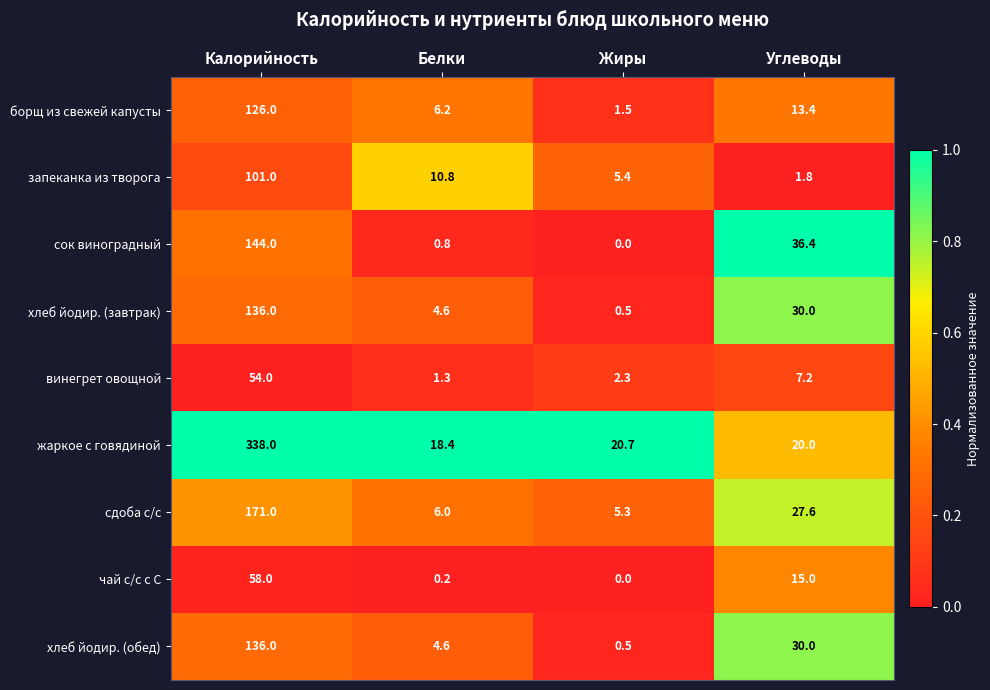

Where is жаркое с говядиной nearest to the value 178?

Жиры